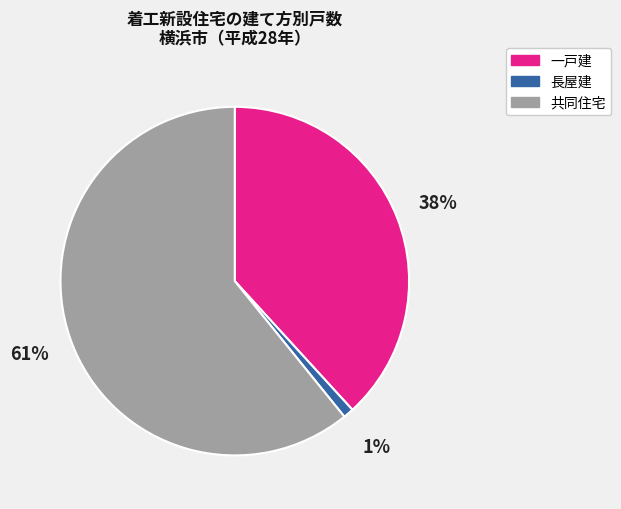

The 長屋建 slice represents 1% of the pie. True or false?

True